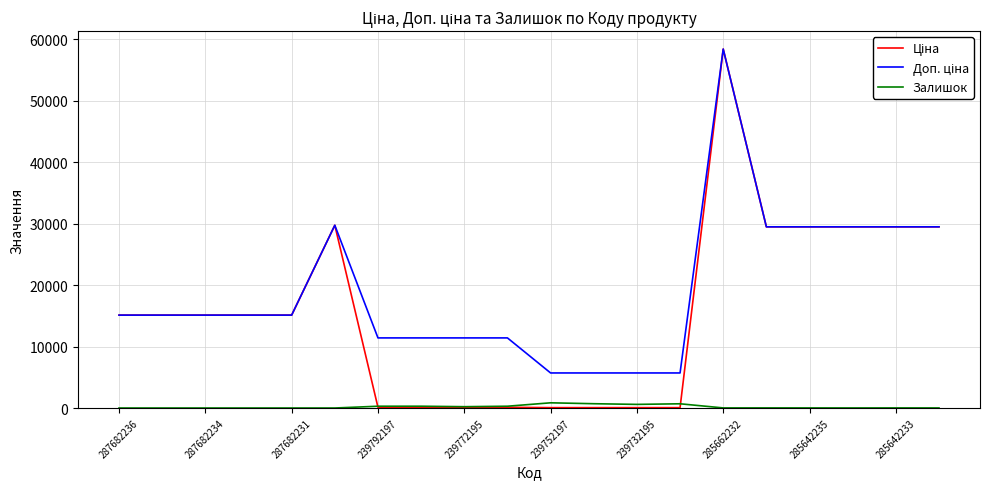

Which series has the largest total across all categories?

Доп. ціна